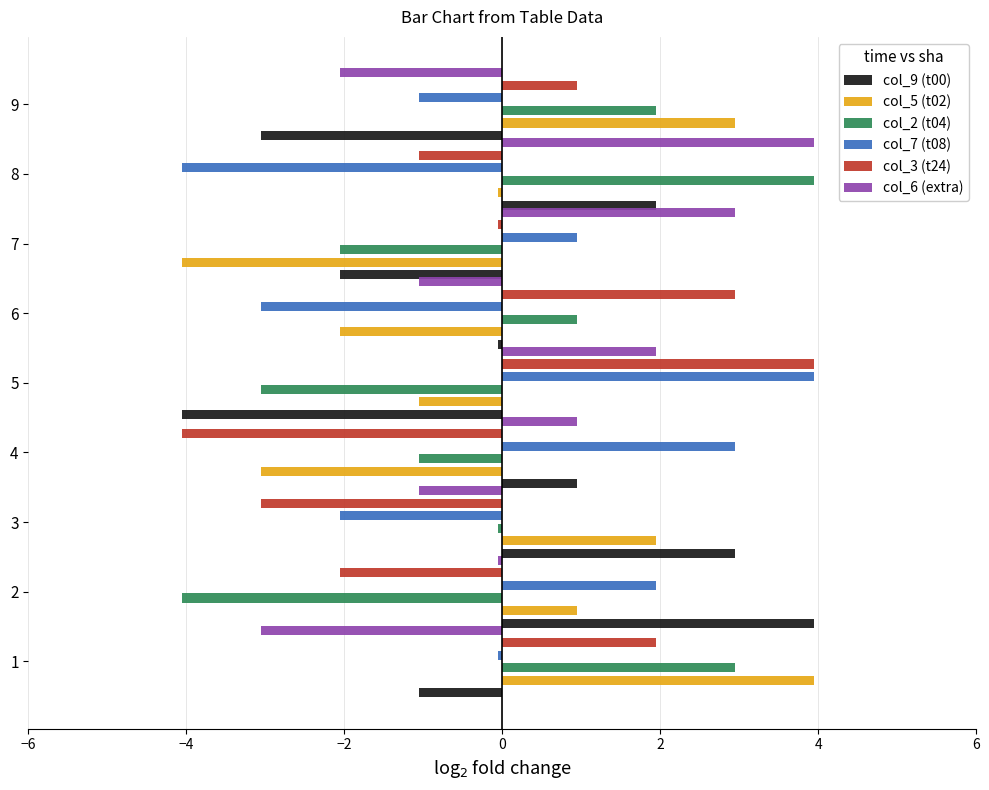

At which category does the chart reach its minimum across all series?

5